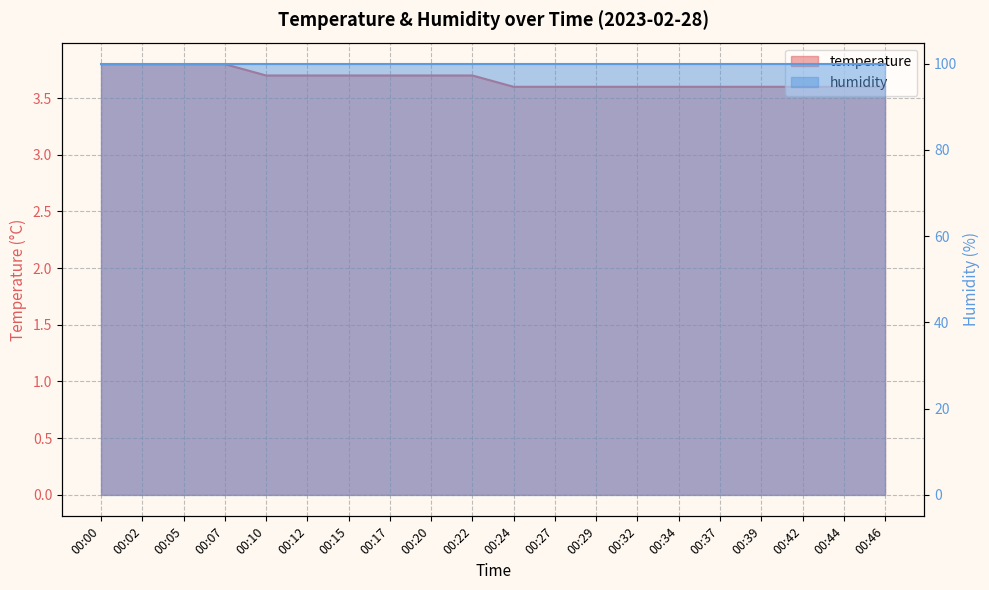

What value does the data have at 00:02?

3.8